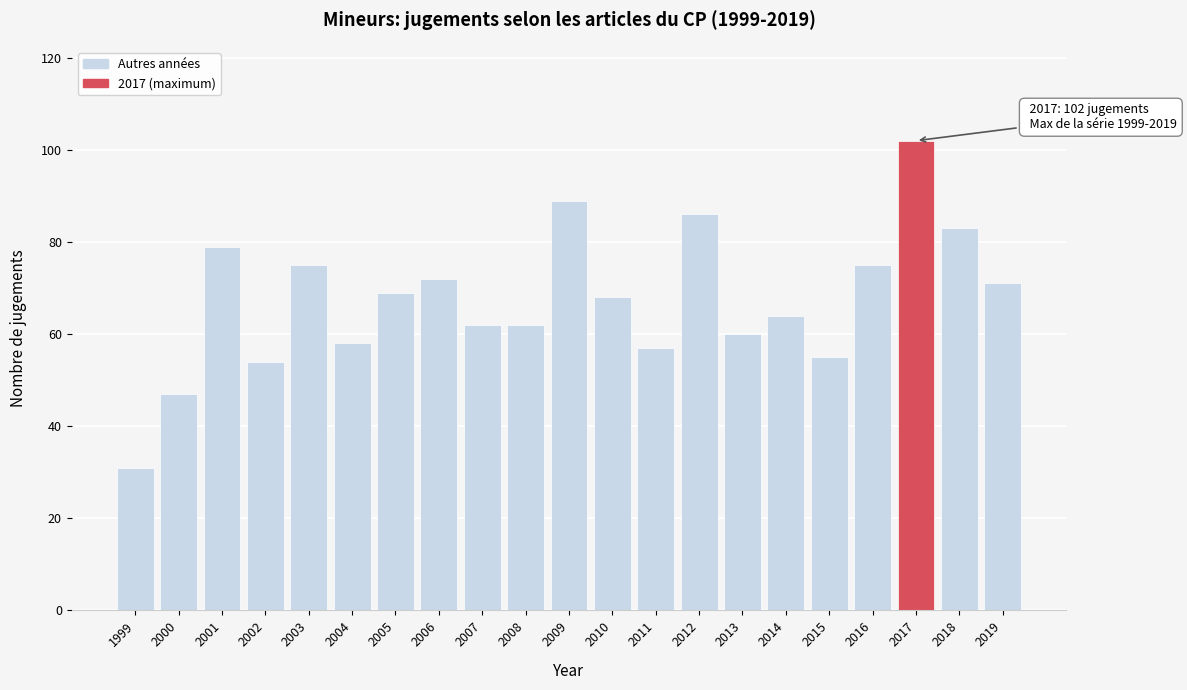

Reading right to left, transcribe all the data shown in this chart.

2019=71	2018=83	2017=102	2016=75	2015=55	2014=64	2013=60	2012=86	2011=57	2010=68	2009=89	2008=62	2007=62	2006=72	2005=69	2004=58	2003=75	2002=54	2001=79	2000=47	1999=31